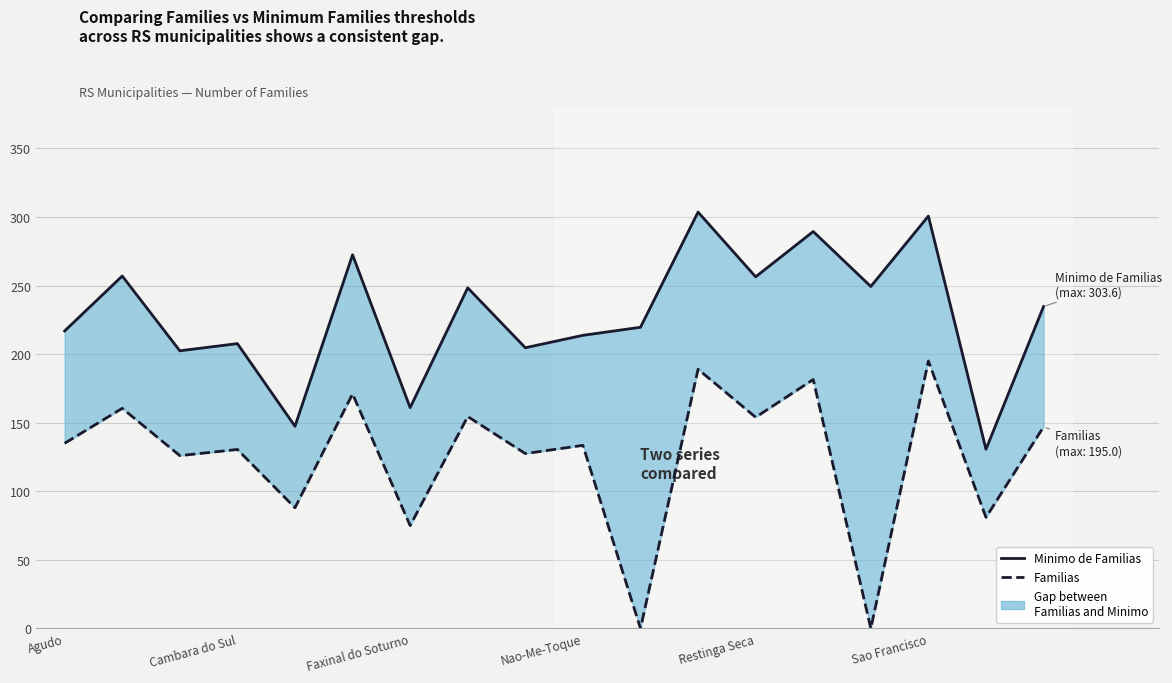

At 10, list the series in order from largest to smallest.

Minimo de Familias, Familias